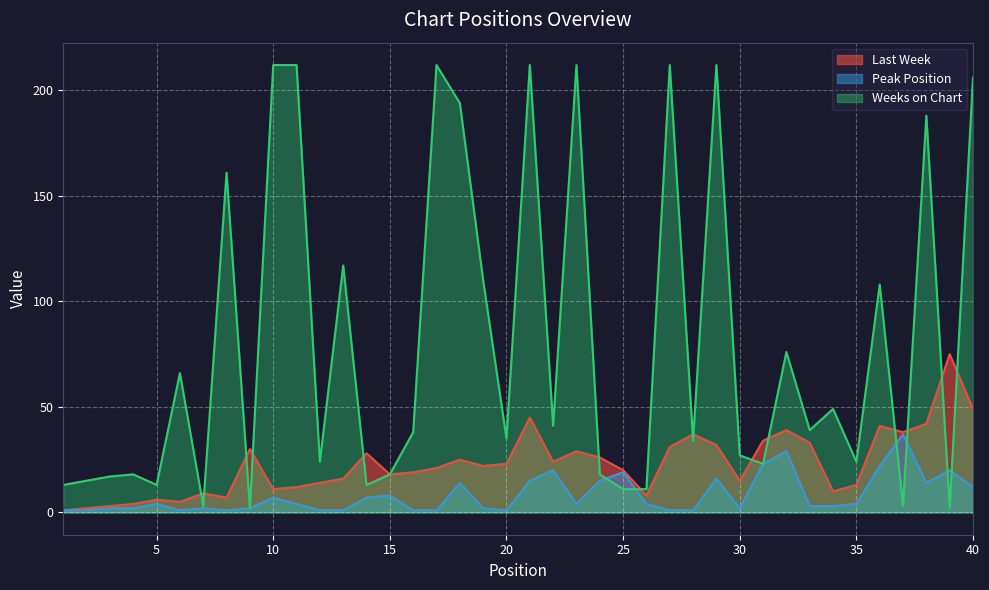

At which category is the sum across all series the highest?

21